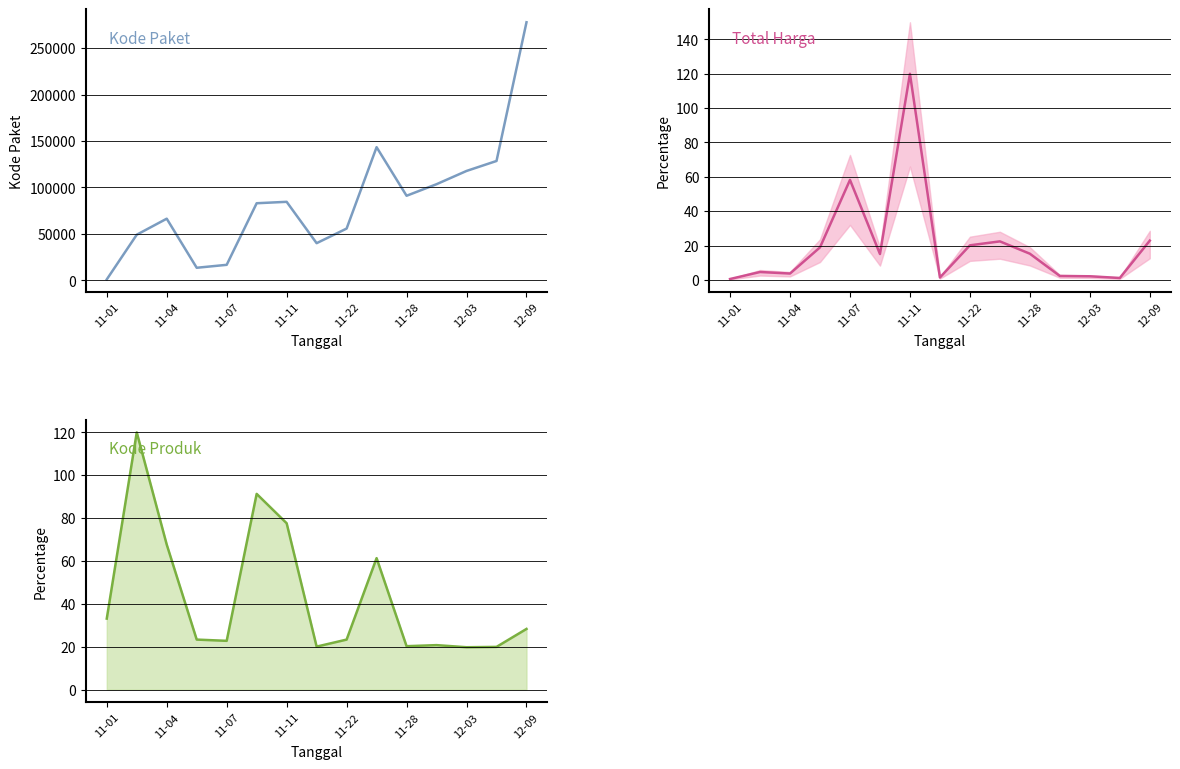

List the series in order of their peak value, highest first.

Kode Paket, Total Harga, Kode Produk